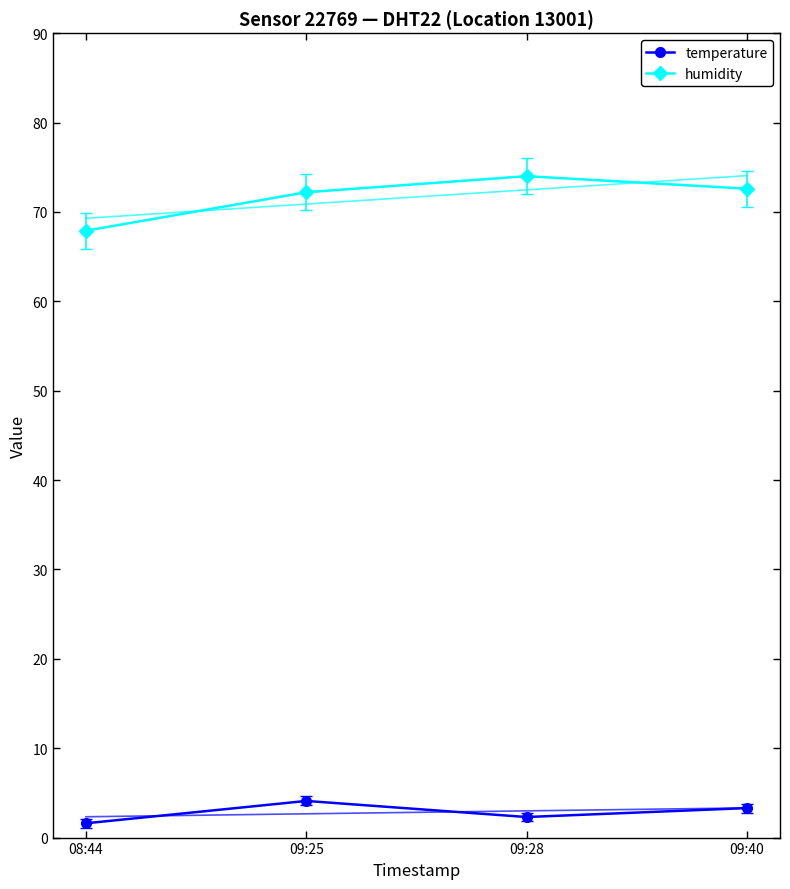

How many lines are shown in the chart?

2